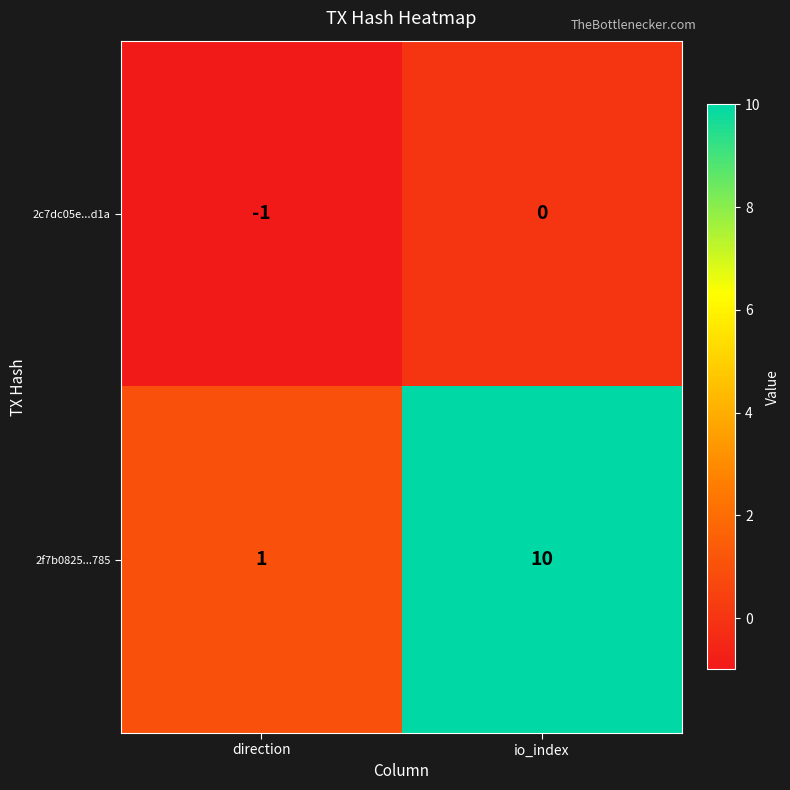

How many distinct data groups are displayed?

2